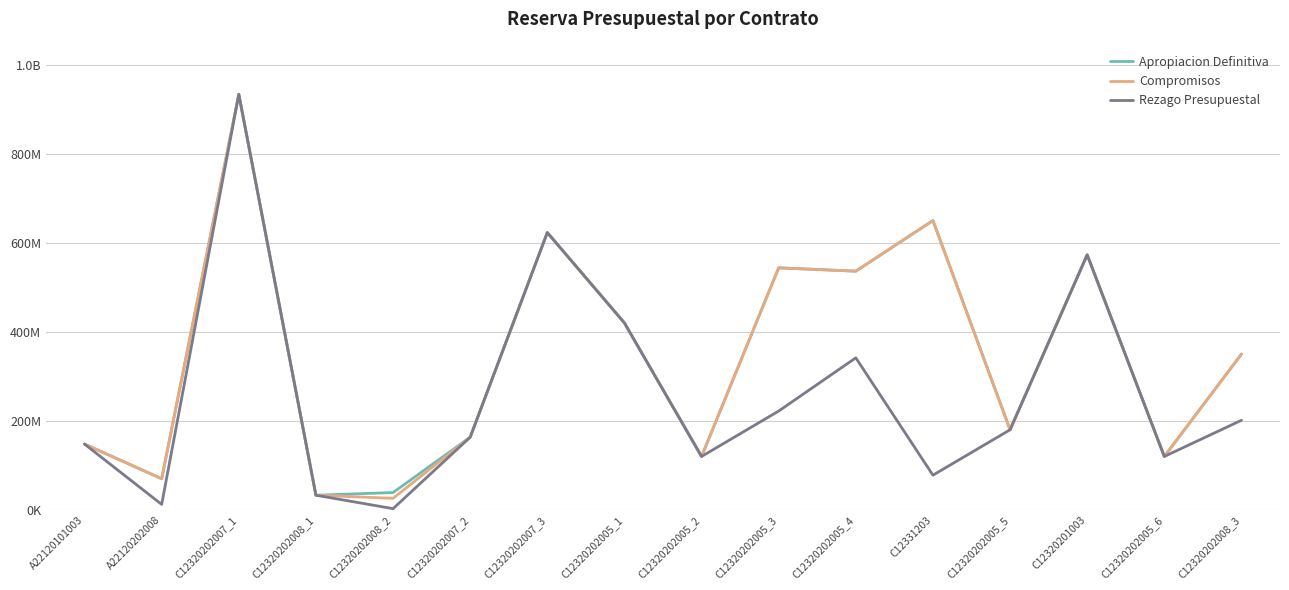

What are all the series names shown in the legend?

Apropiacion Definitiva, Compromisos, Rezago Presupuestal